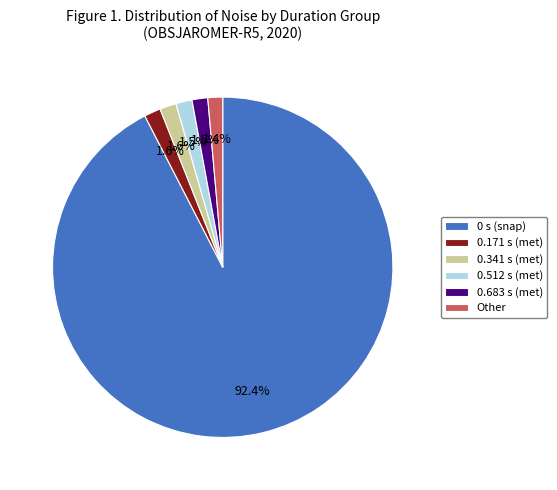

What portion of the pie excludes Other?

98.6%